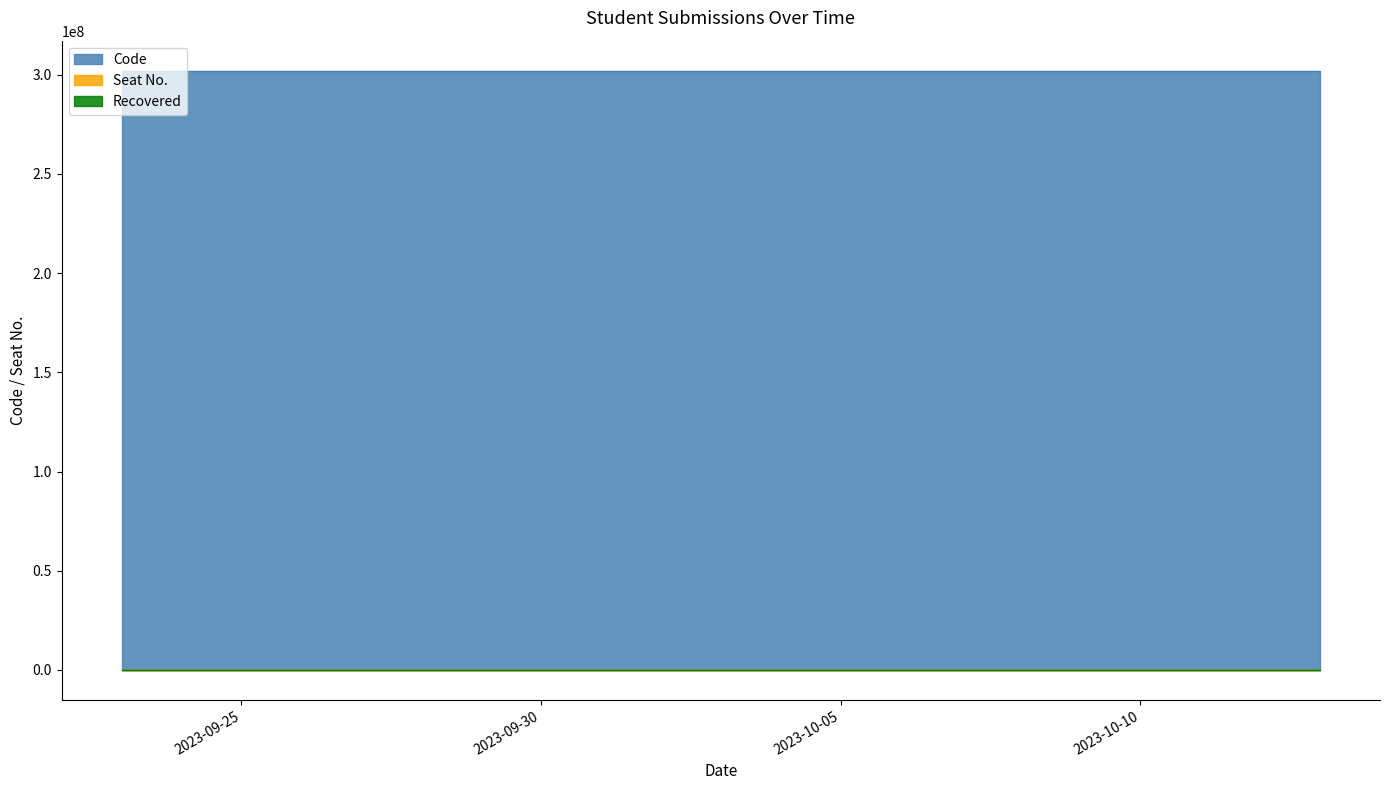

How many categories are shown in the chart?

8